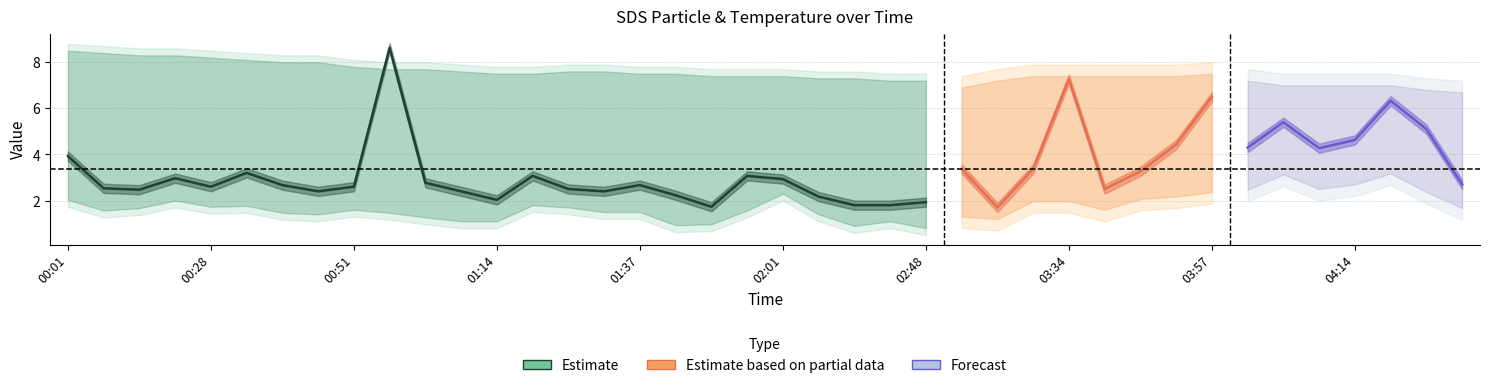

Where is the first local minimum for SDS_P1?

00:16